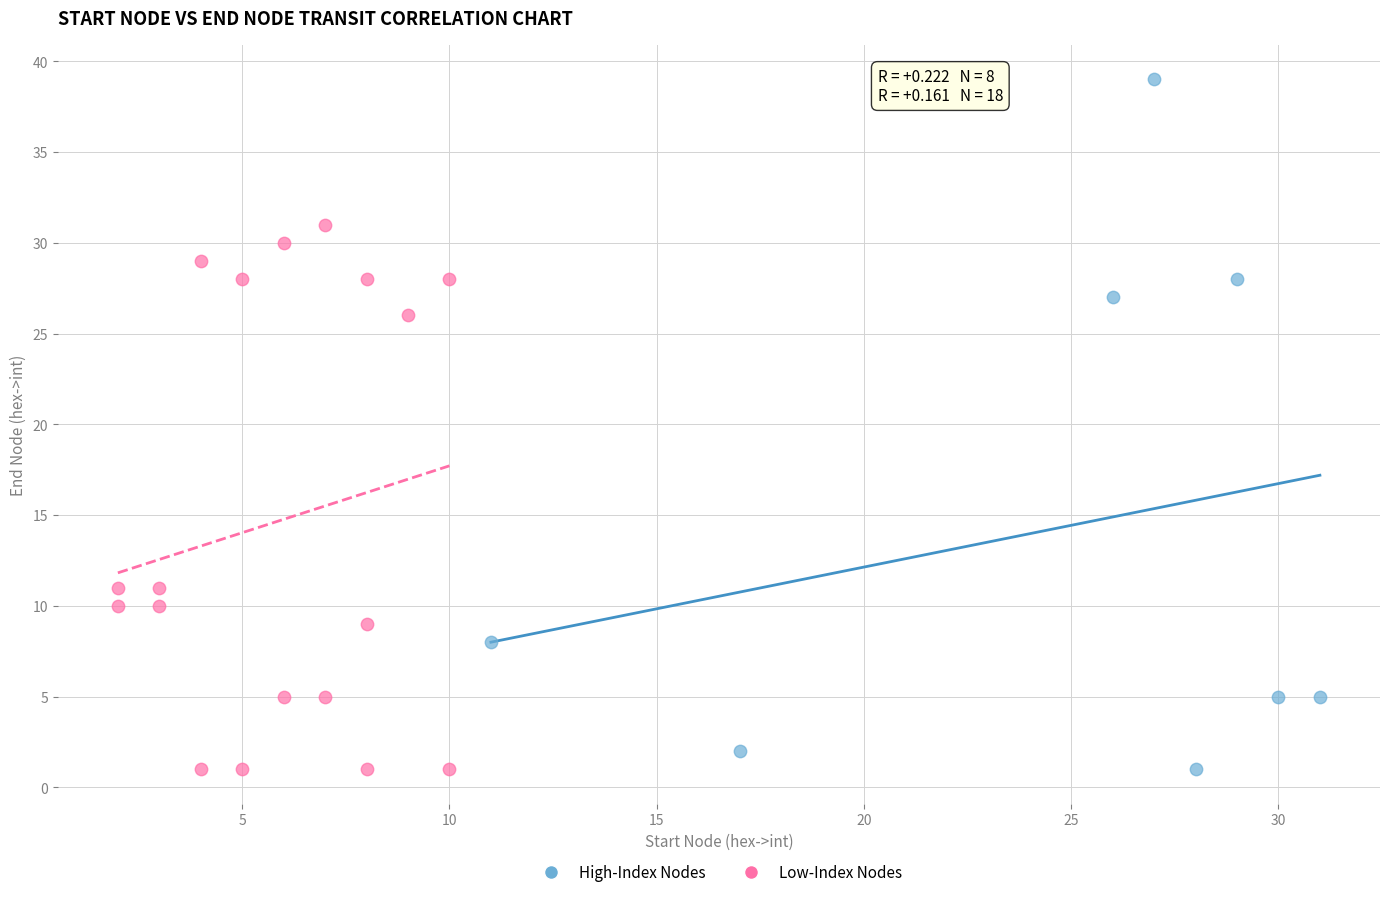

Which series has the widest spread of Y values?

High-Index Nodes